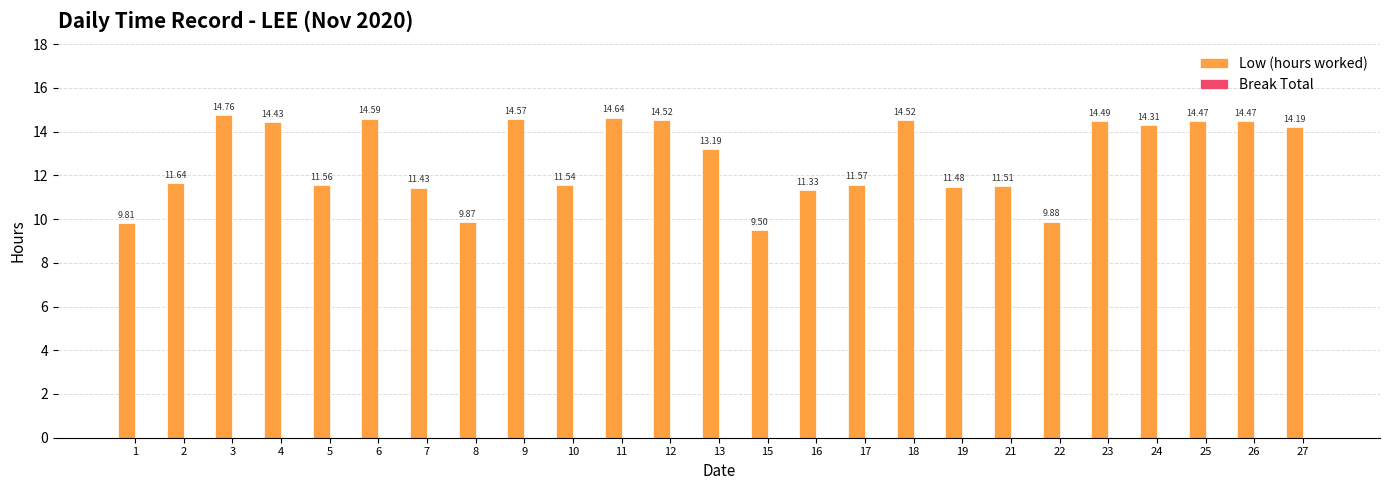

What is the difference between the second highest and second lowest values?

4.8